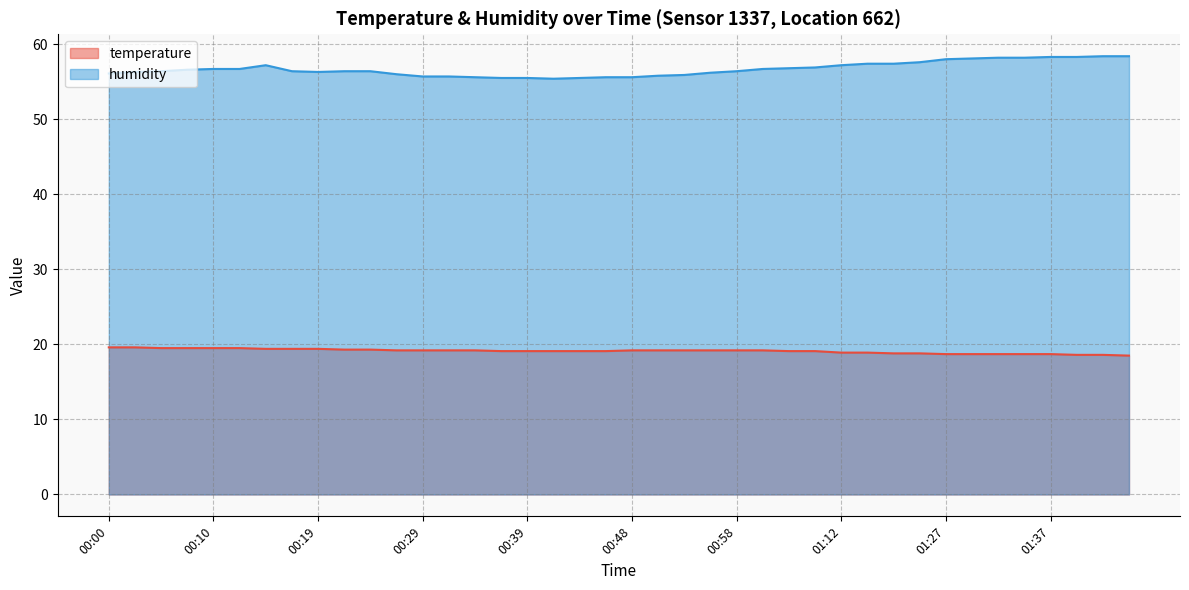

True or false: temperature and humidity cross at least once.

False